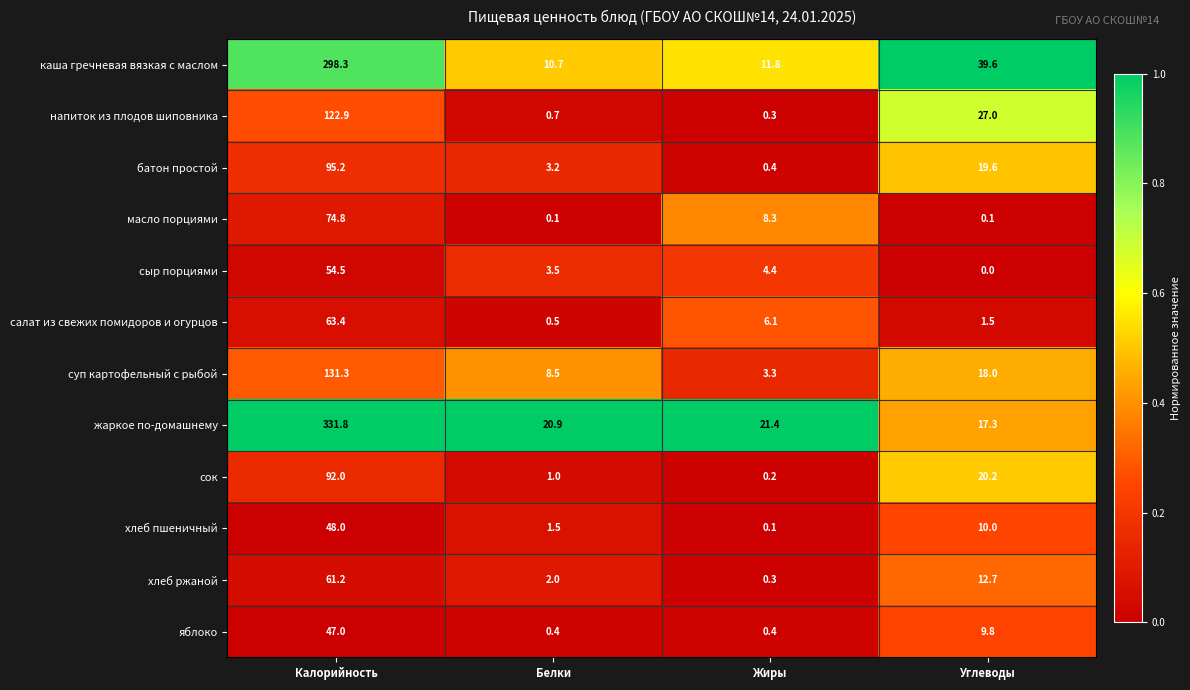

Read the жаркое по-домашнему value at Жиры.

21.4